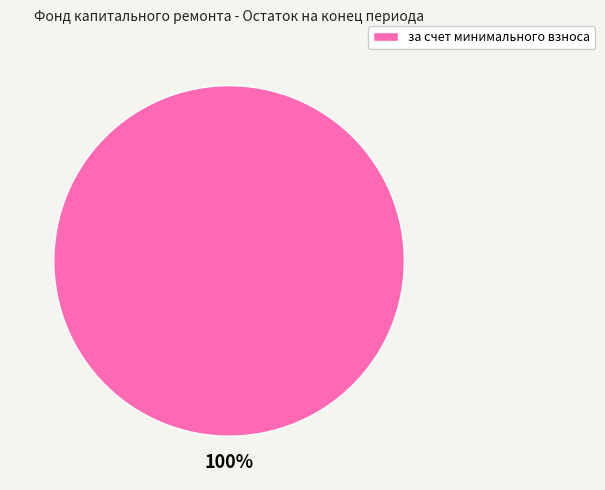

Is there a majority slice in this chart?

Yes